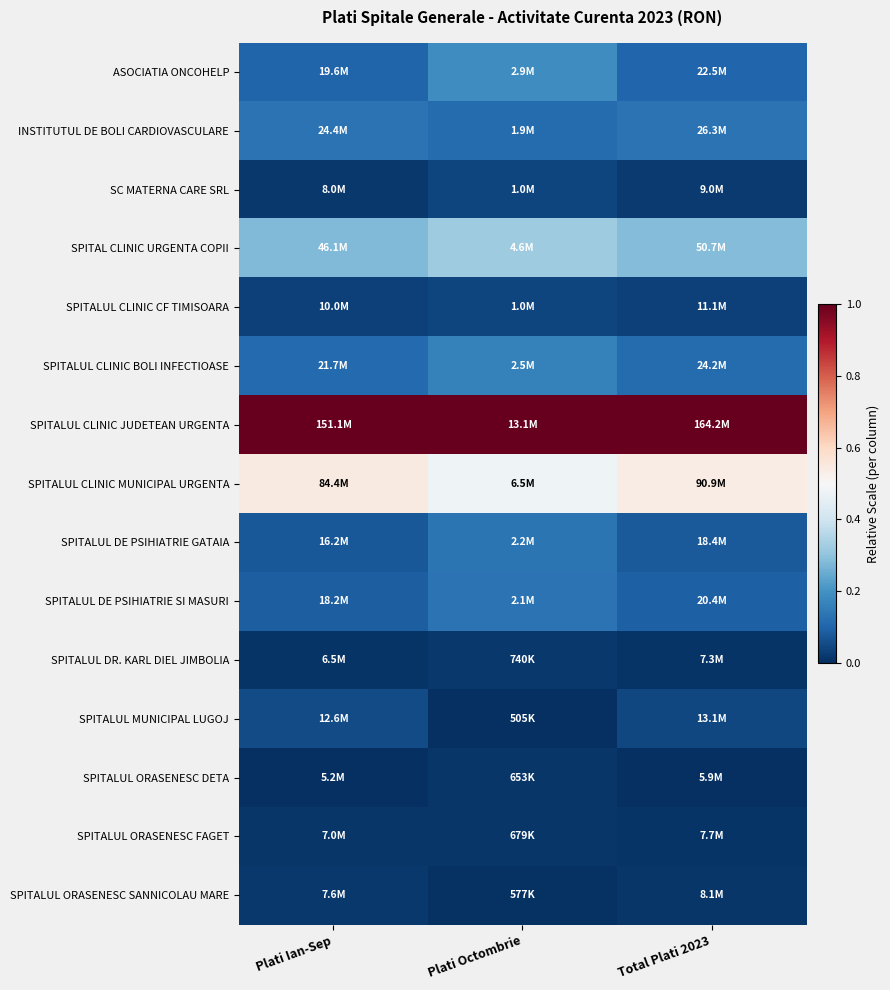

Reading left to right, list all the values displayed in this chart.

ASOCIATIA ONCOHELP: Plati Ian-Sep=0.1	Plati Octombrie=0.2	Total Plati 2023=0.1
INSTITUTUL DE BOLI CARDIOVASCULARE: Plati Ian-Sep=0.1	Plati Octombrie=0.1	Total Plati 2023=0.1
SC MATERNA CARE SRL: Plati Ian-Sep=0.0	Plati Octombrie=0.0	Total Plati 2023=0.0
SPITAL CLINIC URGENTA COPII: Plati Ian-Sep=0.3	Plati Octombrie=0.3	Total Plati 2023=0.3
SPITALUL CLINIC CF TIMISOARA: Plati Ian-Sep=0.0	Plati Octombrie=0.0	Total Plati 2023=0.0
SPITALUL CLINIC BOLI INFECTIOASE: Plati Ian-Sep=0.1	Plati Octombrie=0.2	Total Plati 2023=0.1
SPITALUL CLINIC JUDETEAN URGENTA: Plati Ian-Sep=1.0	Plati Octombrie=1.0	Total Plati 2023=1.0
SPITALUL CLINIC MUNICIPAL URGENTA: Plati Ian-Sep=0.5	Plati Octombrie=0.5	Total Plati 2023=0.5
SPITALUL DE PSIHIATRIE GATAIA: Plati Ian-Sep=0.1	Plati Octombrie=0.1	Total Plati 2023=0.1
SPITALUL DE PSIHIATRIE SI MASURI: Plati Ian-Sep=0.1	Plati Octombrie=0.1	Total Plati 2023=0.1
SPITALUL DR. KARL DIEL JIMBOLIA: Plati Ian-Sep=0.0	Plati Octombrie=0.0	Total Plati 2023=0.0
SPITALUL MUNICIPAL LUGOJ: Plati Ian-Sep=0.1	Plati Octombrie=0.0	Total Plati 2023=0.0
SPITALUL ORASENESC DETA: Plati Ian-Sep=0.0	Plati Octombrie=0.0	Total Plati 2023=0.0
SPITALUL ORASENESC FAGET: Plati Ian-Sep=0.0	Plati Octombrie=0.0	Total Plati 2023=0.0
SPITALUL ORASENESC SANNICOLAU MARE: Plati Ian-Sep=0.0	Plati Octombrie=0.0	Total Plati 2023=0.0